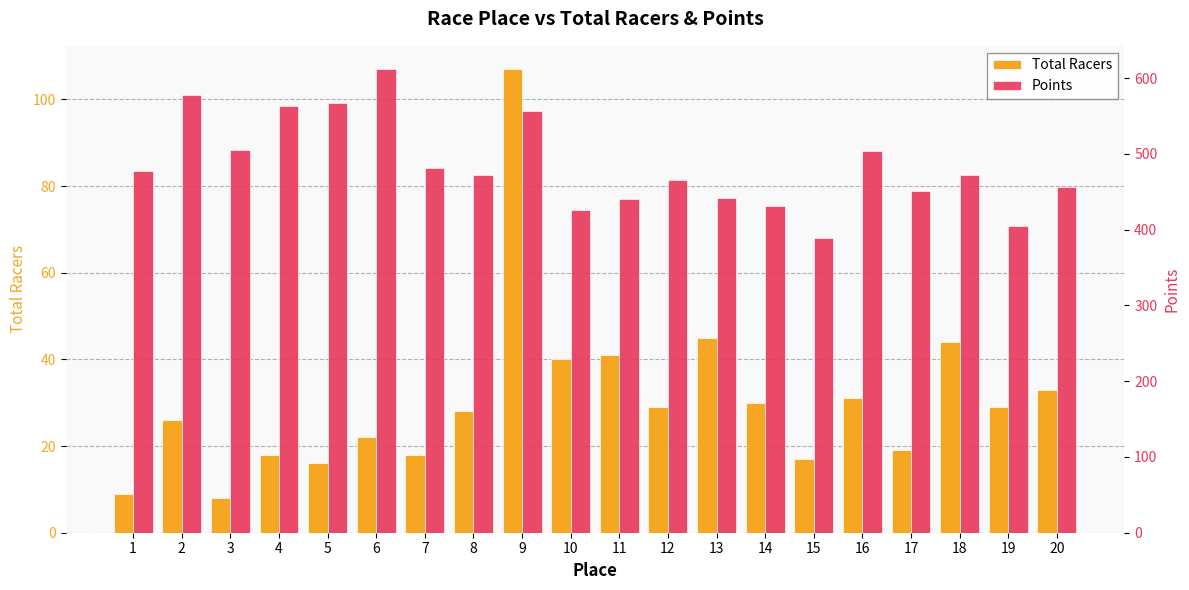

Is the value of Points at 8 greater than the value of Total Racers at 18?

Yes